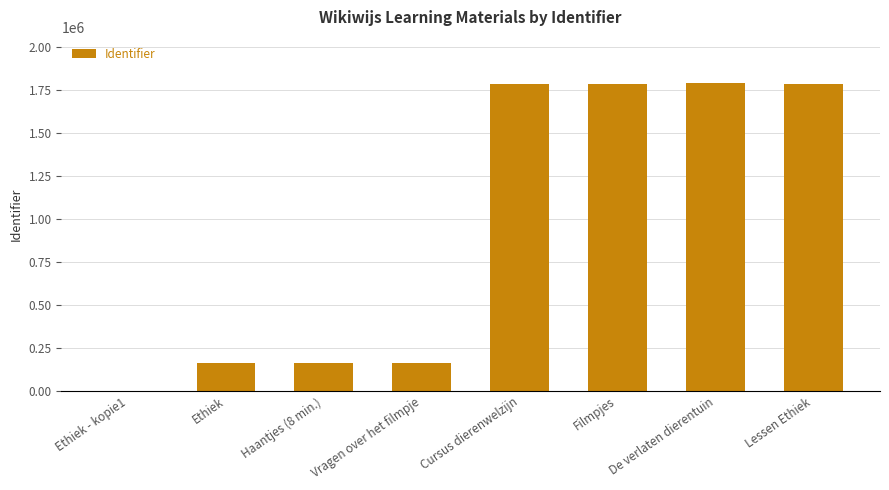

What is the change in value from Ethiek to De verlaten dierentuin?

+1629400